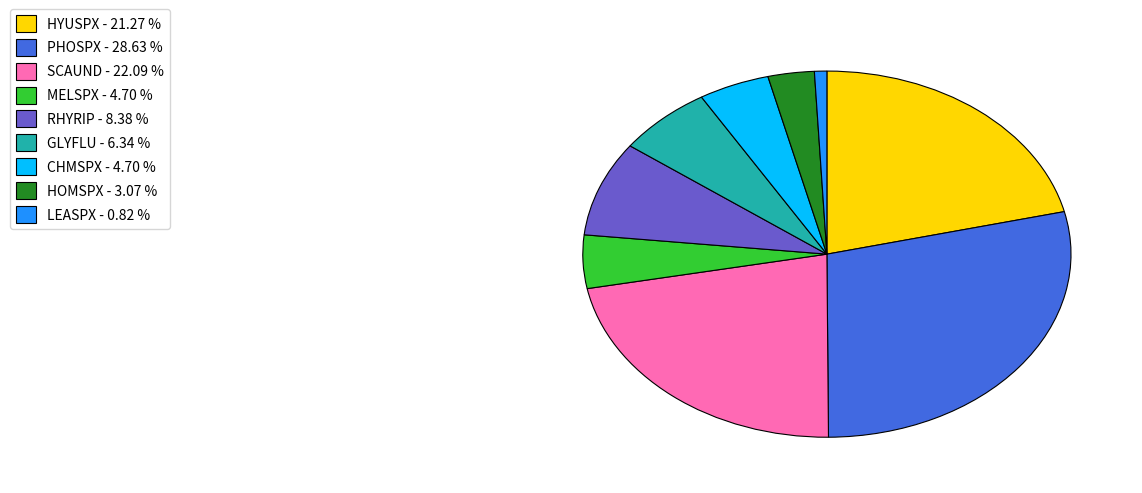

Combined, do MELSPX - 4.70 % and CHMSPX - 4.70 % account for over 50%?

No